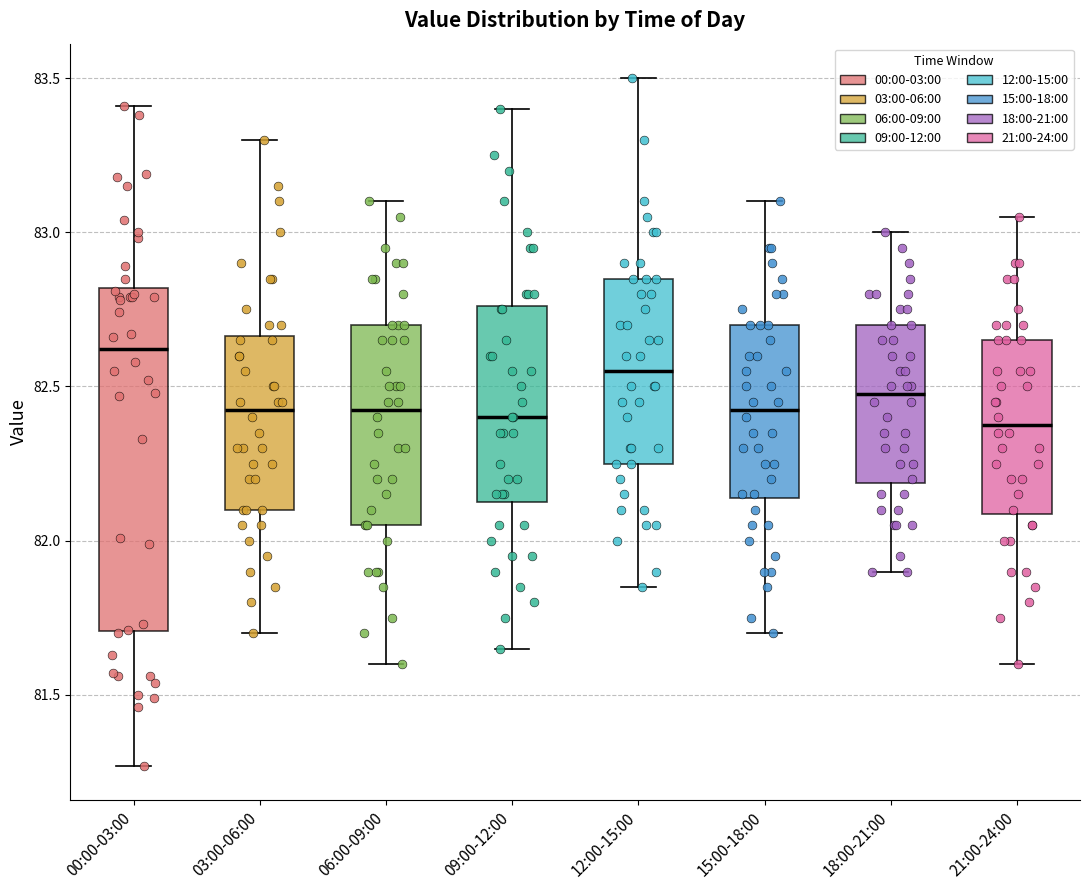

Which box has the highest median line?

00:00-03:00